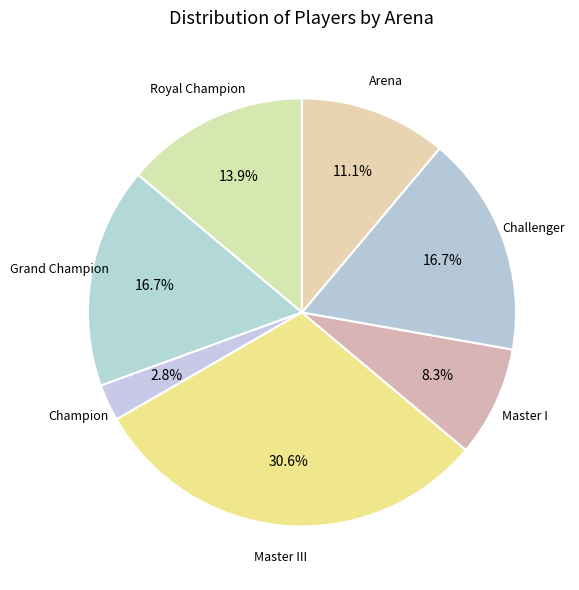

How many segments does this pie chart have?

7